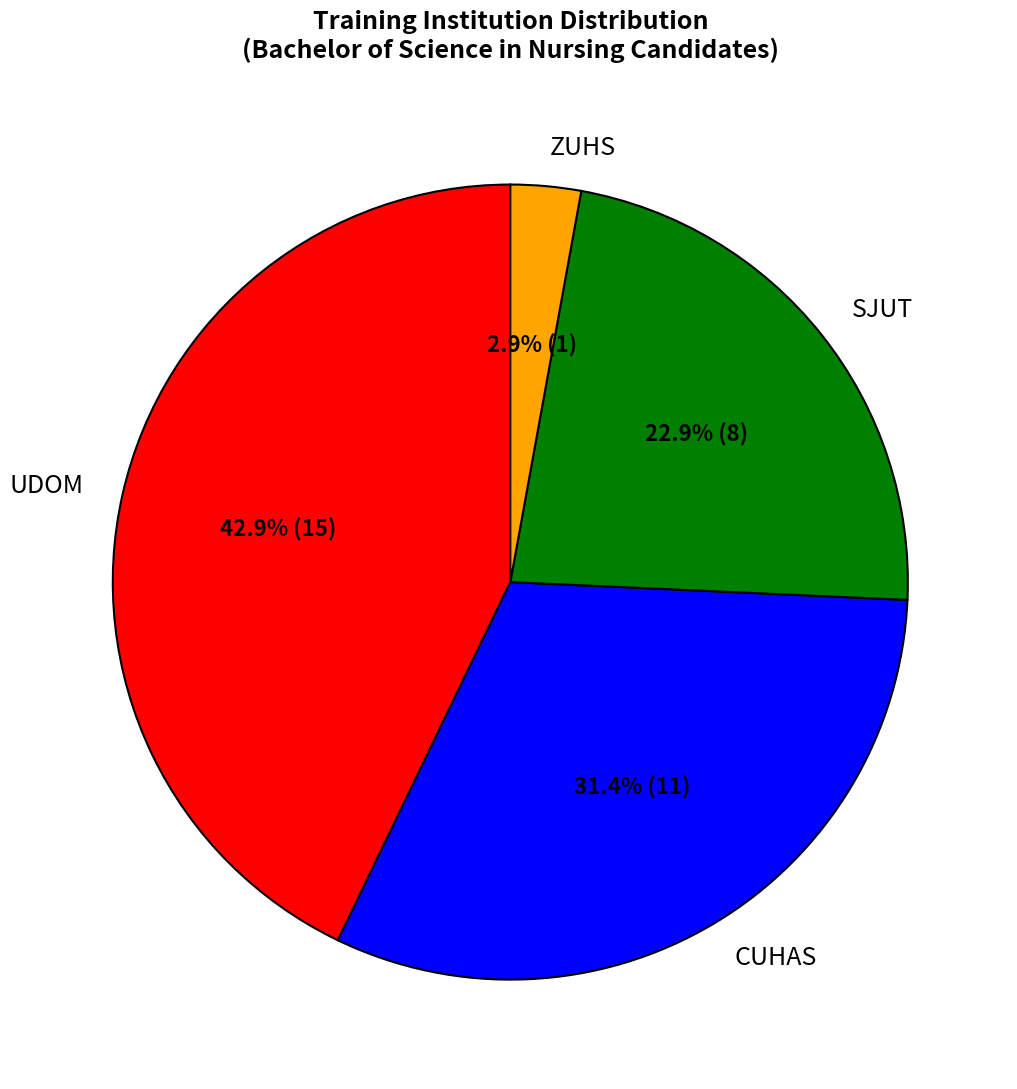

Does CUHAS represent more than half of the total?

No